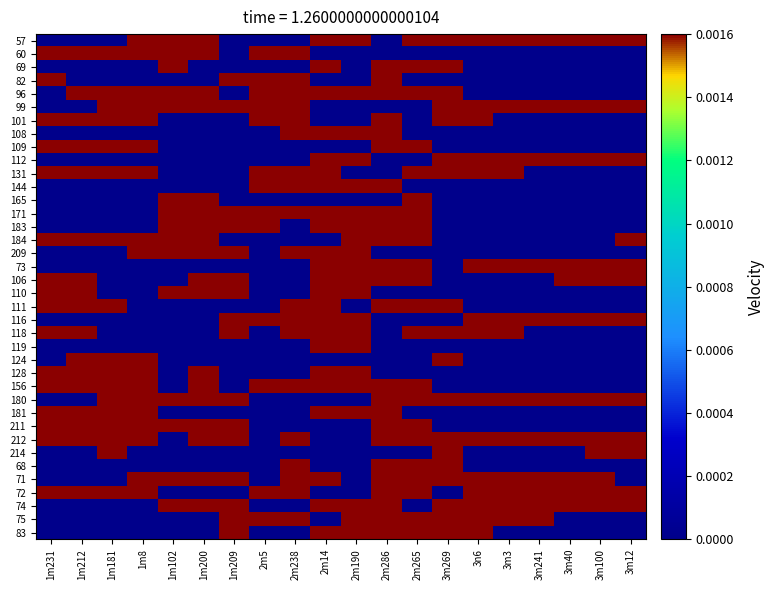

Which category has the highest value across all series?

1m8